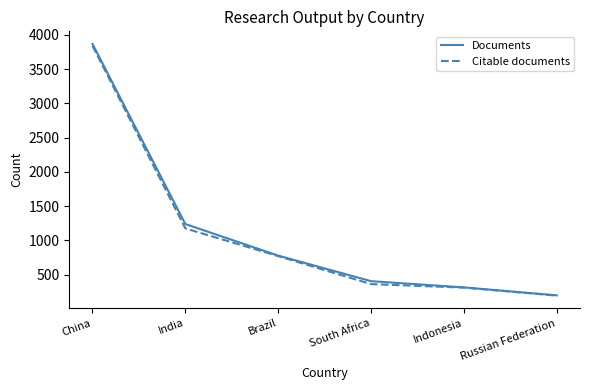

What is the difference between the maximum and second lowest values in the Citable documents series?

3531